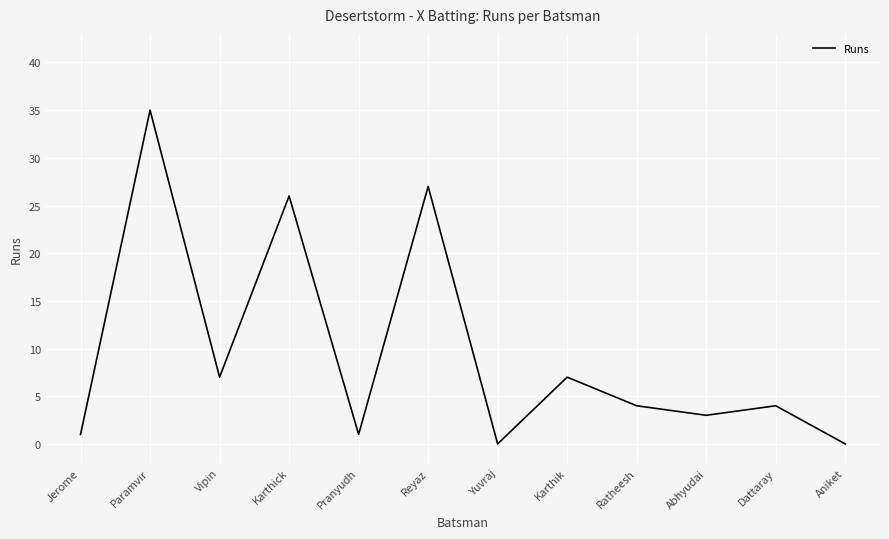

The value at Pranyudh is 1. True or false?

True